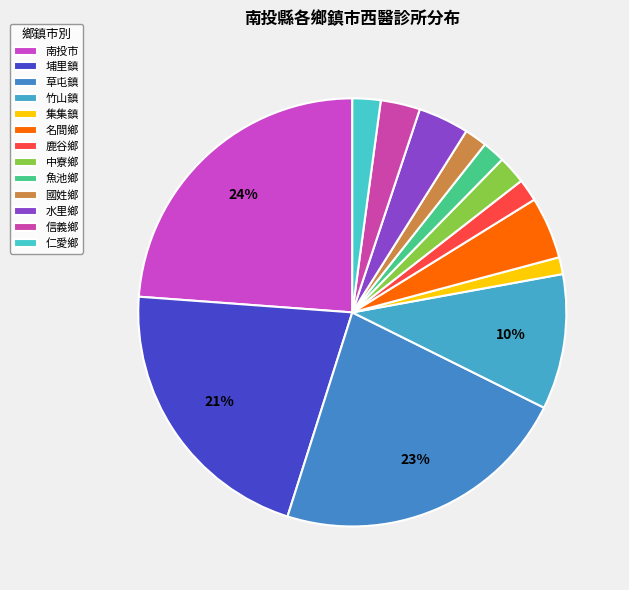

Count the number of slices in the pie.

13